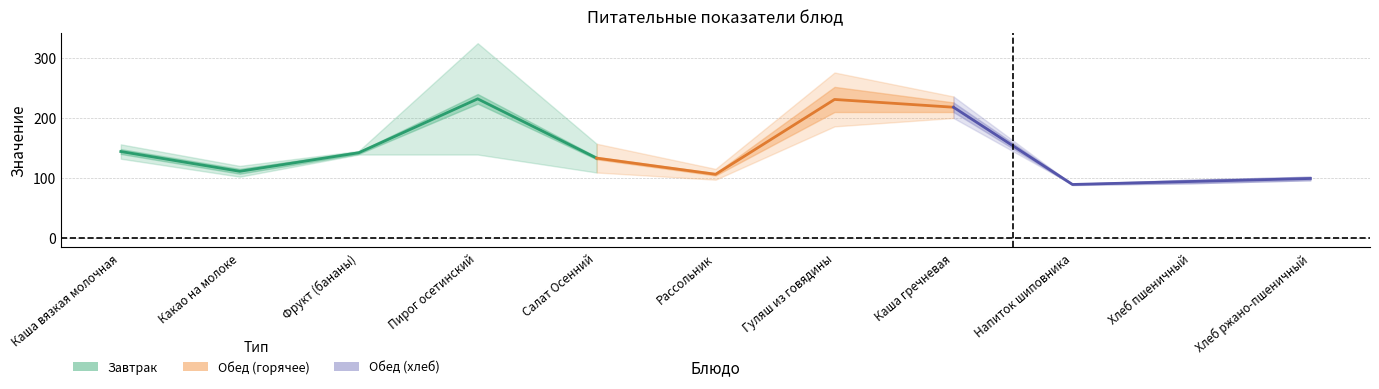

Does the chart have visible grid lines?

Yes